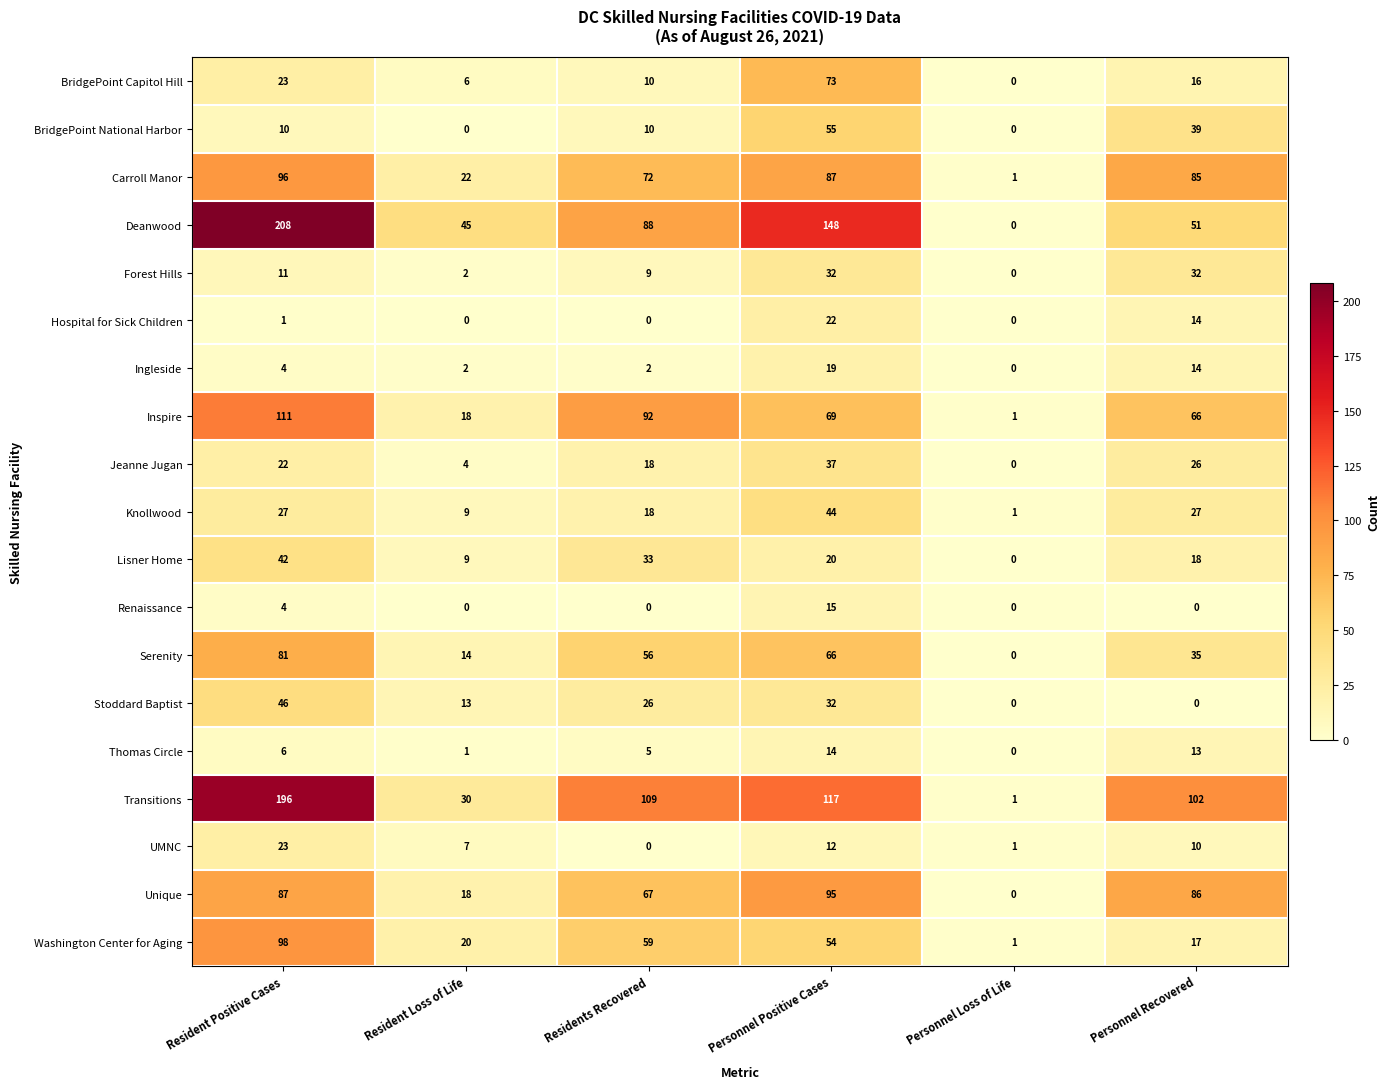

What is the difference between the maximum and minimum values in the Unique series?

95